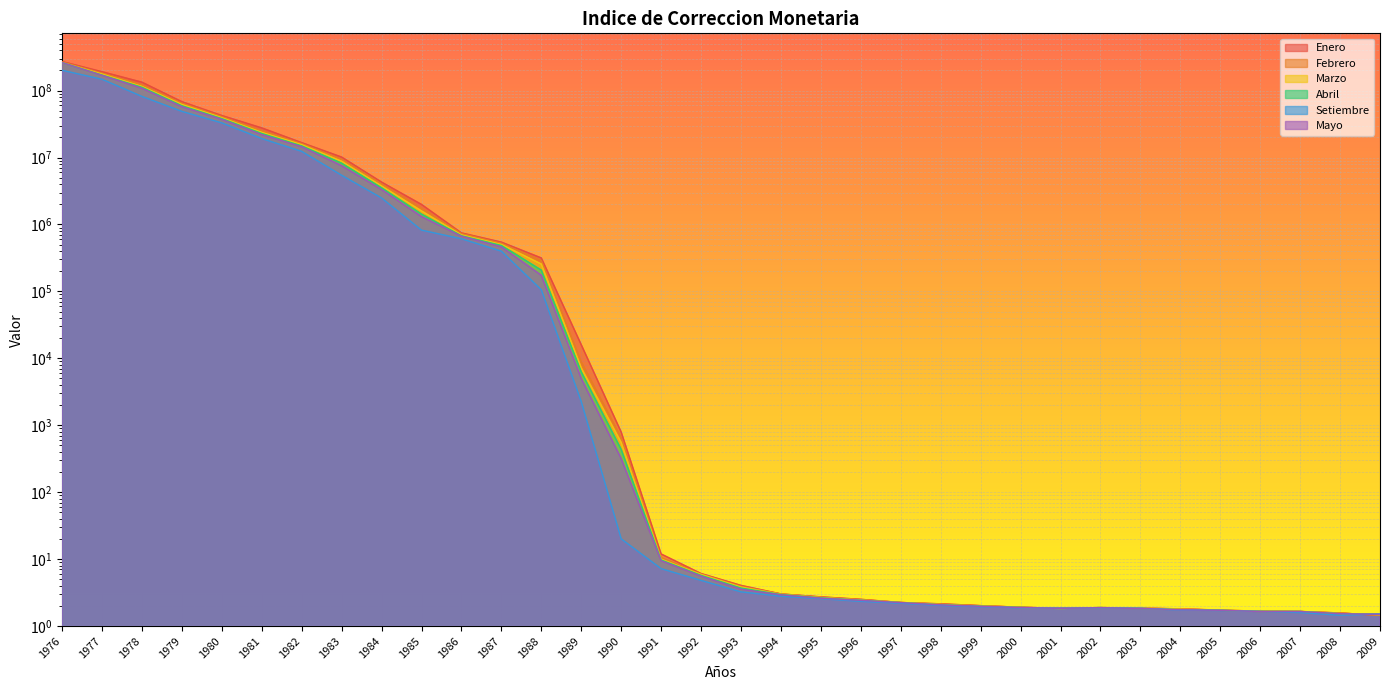

Reading left to right, extract all data points from this chart.

Enero: 1976=271570971.1	1977=191304763.5	1978=133521019.8	1979=68233097.9	1980=42398345.6	1981=27707294.2	1982=16682042.4	1983=10156938.8	1984=4294329.8	1985=1991599.9	1986=747674.6	1987=544632.9	1988=315932.6	1989=15979.8	1990=791.9	1991=11.9	1992=6.1	1993=4.0	1994=3.0	1995=2.7	1996=2.5	1997=2.2	1998=2.1	1999=2.0	2000=1.9	2001=1.8	2002=1.9	2003=1.9	2004=1.8	2005=1.7	2006=1.7	2007=1.6	2008=1.6	2009=1.4
Febrero: 1976=267729905.5	1977=182637985.4	1978=122436687.6	1979=64878438.1	1980=40822721.2	1981=25171590.7	1982=16139837.2	1983=9417586.1	1984=4032067.8	1985=1747432.7	1986=729414.5	1987=524213.0	1988=288878.3	1989=8886.7	1990=653.2	1991=10.5	1992=6.0	1993=3.9	1994=3.0	1995=2.7	1996=2.5	1997=2.2	1998=2.1	1999=2.0	2000=1.9	2001=1.8	2002=1.9	2003=1.9	2004=1.8	2005=1.7	2006=1.6	2007=1.6	2008=1.6	2009=1.5
Marzo: 1976=262324198.9	1977=176895932.1	1978=115397653.2	1979=62159591.0	1980=39352422.1	1981=23778218.0	1982=15592882.3	1983=8791259.1	1984=3758932.1	1985=1592073.4	1986=698737.0	1987=503127.4	1988=256361.1	1989=7194.5	1990=552.0	1991=10.0	1992=5.9	1993=3.8	1994=3.0	1995=2.7	1996=2.5	1997=2.2	1998=2.1	1999=2.0	2000=1.9	2001=1.8	2002=1.9	2003=1.9	2004=1.8	2005=1.7	2006=1.7	2007=1.7	2008=1.5	2009=1.5
Abril: 1976=262179826.8	1977=170664226.8	1978=112133561.0	1979=59404033.4	1980=38166437.1	1981=22897783.1	1982=14933721.7	1983=8229399.7	1984=3535358.7	1985=1426909.1	1986=678231.6	1987=485933.4	1988=207964.5	1989=6270.4	1990=435.7	1991=9.7	1992=5.7	1993=3.7	1994=3.0	1995=2.6	1996=2.4	1997=2.2	1998=2.1	1999=2.0	2000=1.9	2001=1.8	2002=1.9	2003=1.8	2004=1.8	2005=1.7	2006=1.7	2007=1.6	2008=1.5	2009=1.5
Setiembre: 1976=201004533.8	1977=147623410.3	1978=81800826.3	1979=48886304.8	1980=32907934.6	1981=19191231.7	1982=12352884.2	1983=5430181.2	1984=2486848.7	1985=822200.4	1986=610587.1	1987=398548.5	1988=105593.3	1989=2257.2	1990=20.1	1991=7.2	1992=4.8	1993=3.2	1994=2.8	1995=2.6	1996=2.3	1997=2.2	1998=2.0	1999=1.9	2000=1.9	2001=1.9	2002=1.9	2003=1.9	2004=1.7	2005=1.7	2006=1.6	2007=1.6	2008=1.4	2009=1.5
Mayo: 1976=262179826.8	1977=169209357.8	1978=108321691.4	1979=57477215.9	1980=37169815.5	1981=21996448.2	1982=14495813.3	1983=7543419.1	1984=3325771.5	1985=1308801.2	1986=667387.5	1987=462968.5	1988=174062.1	1989=4997.5	1990=317.4	1991=9.4	1992=5.6	1993=3.5	1994=2.9	1995=2.6	1996=2.4	1997=2.2	1998=2.1	1999=2.0	2000=1.9	2001=1.8	2002=1.9	2003=1.8	2004=1.8	2005=1.7	2006=1.6	2007=1.6	2008=1.5	2009=1.5